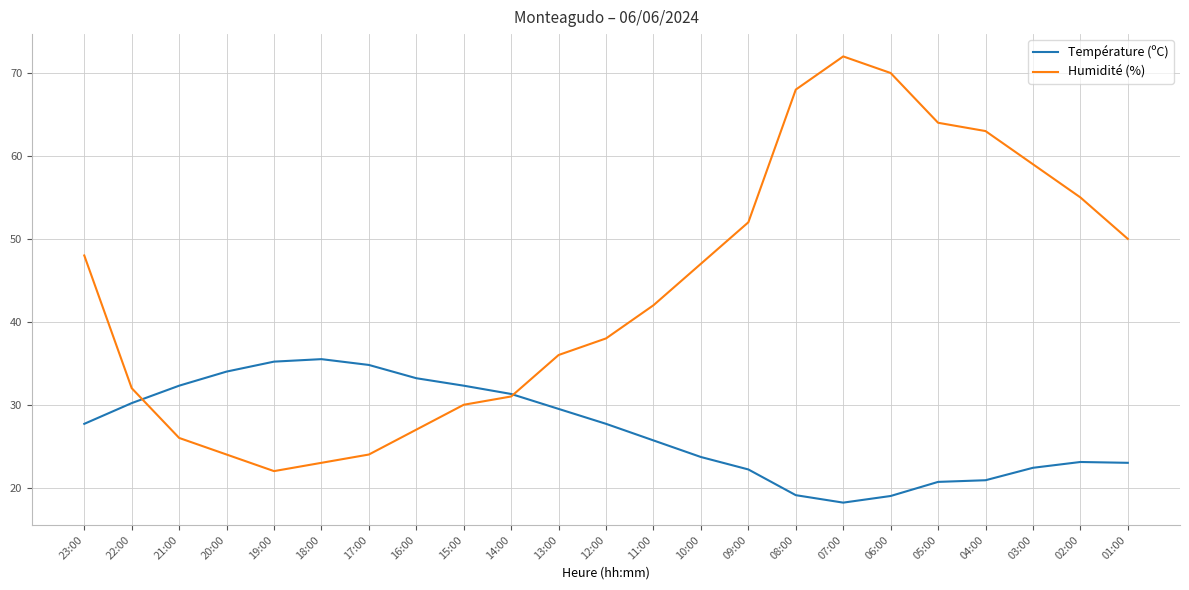

At how many categories does at least one series exceed 31?

23